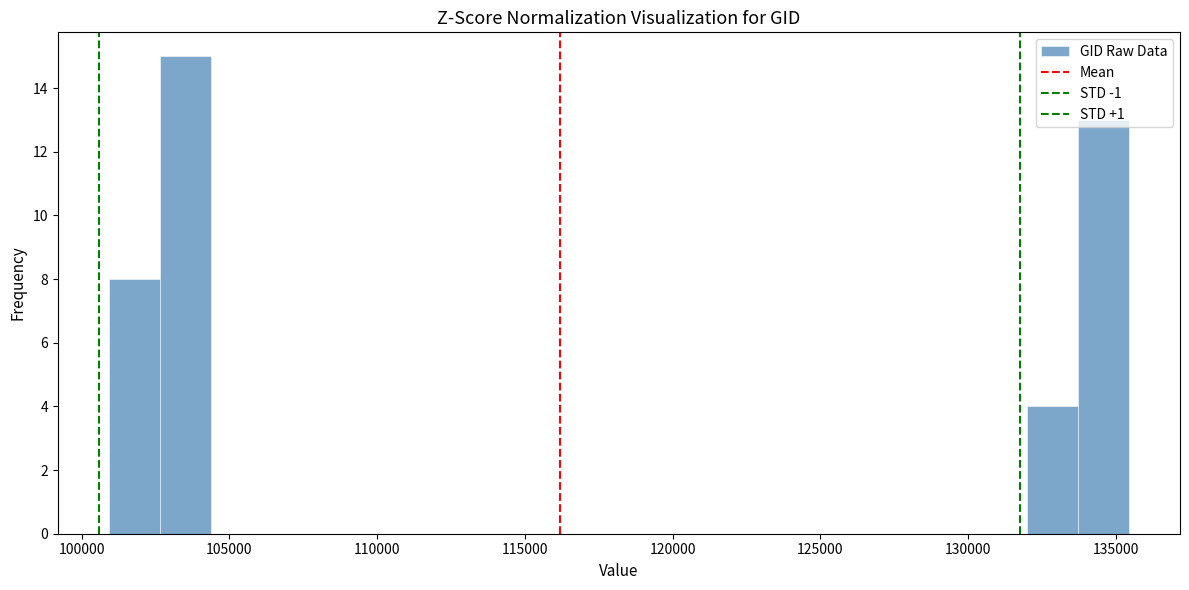

Around what value on the x-axis is the tallest bar? Give the approximate position of its centre, as read against the axis.

103500